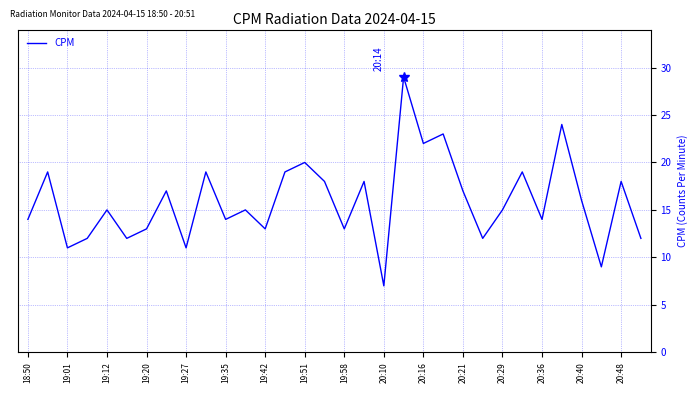

What is the minimum value shown in the chart?

7